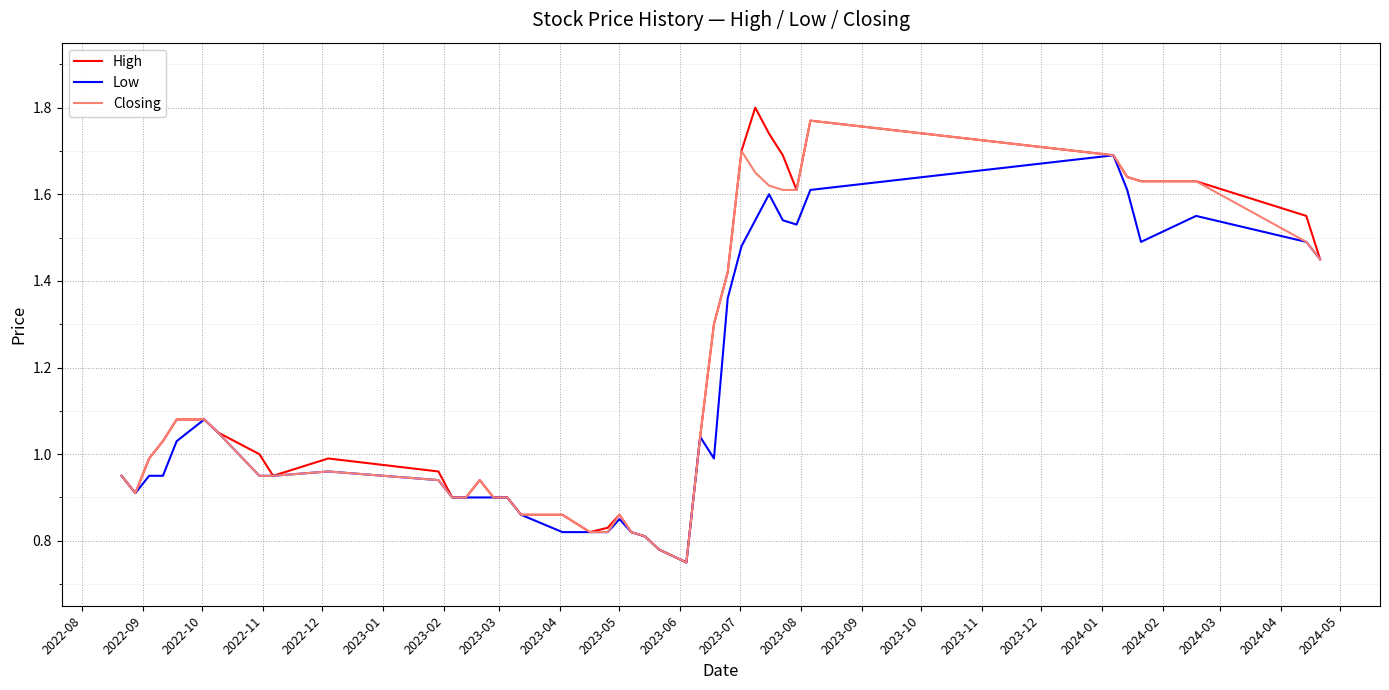

True or false: Low and High cross at least once.

False